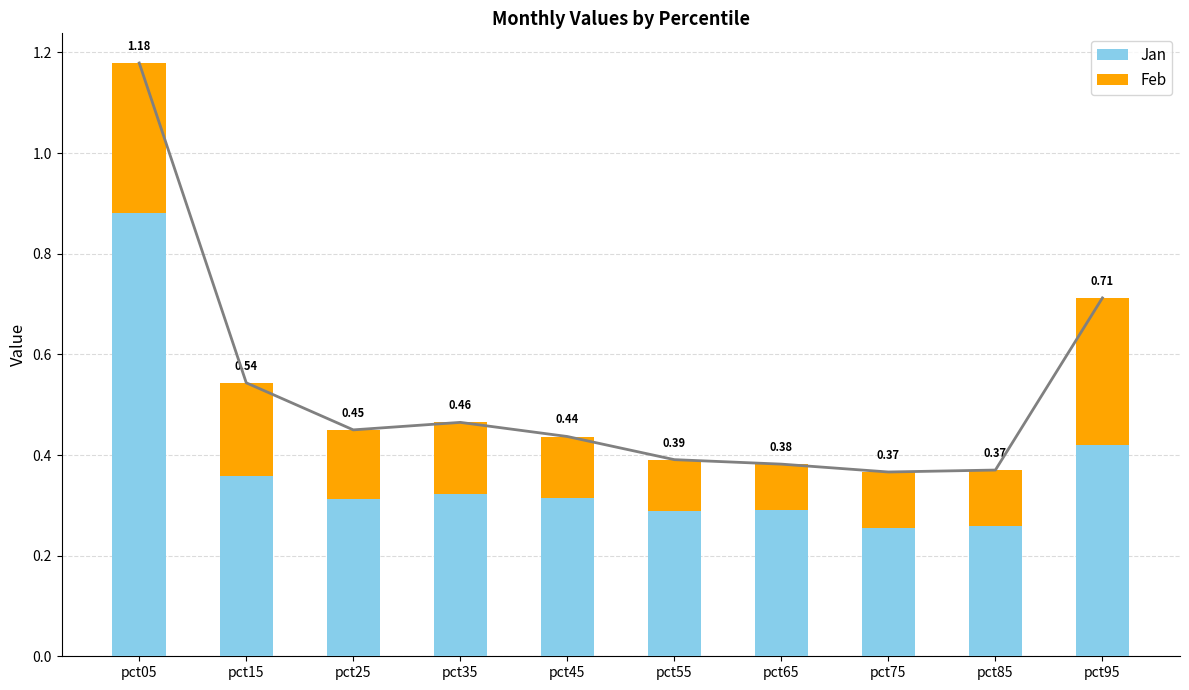

What is the approximate value of Jan at pct35?

0.3